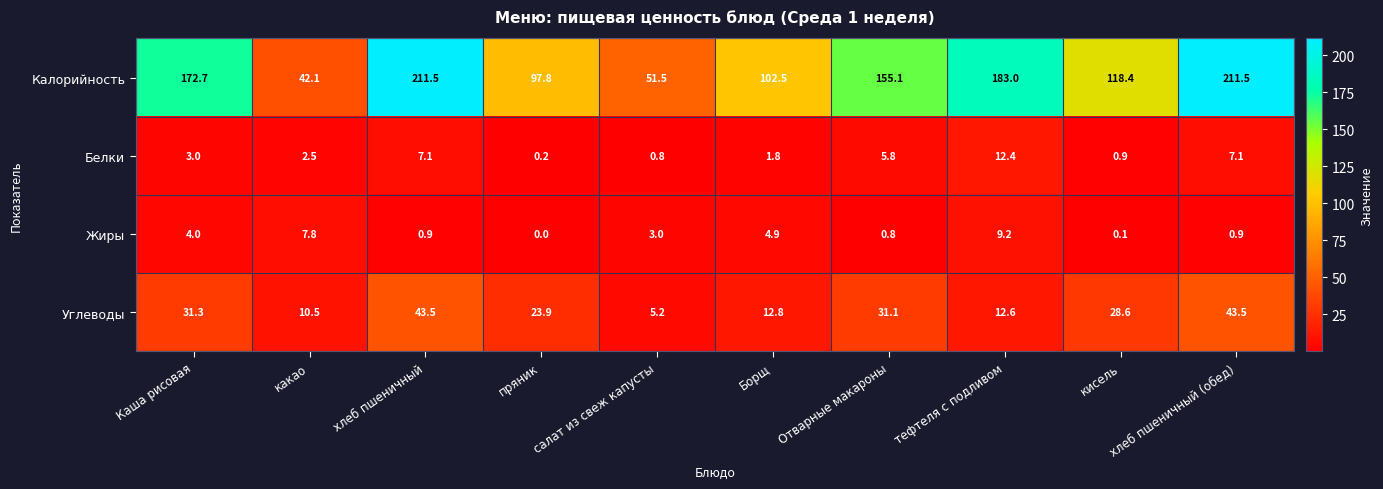

What is the maximum value for Калорийность?

211.5